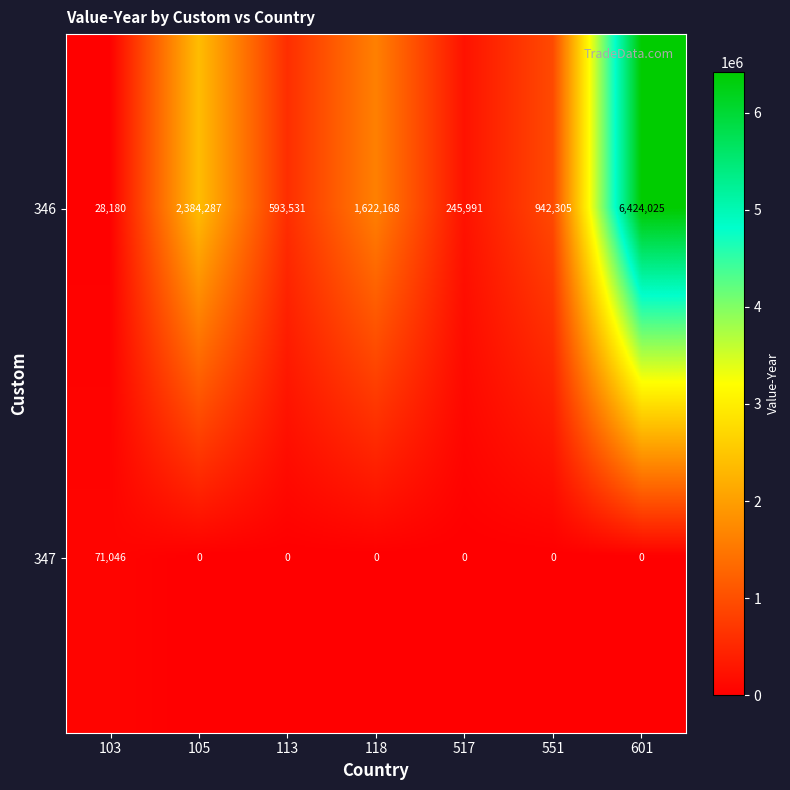

The value of 346 at 601 is 9358258. True or false?

False